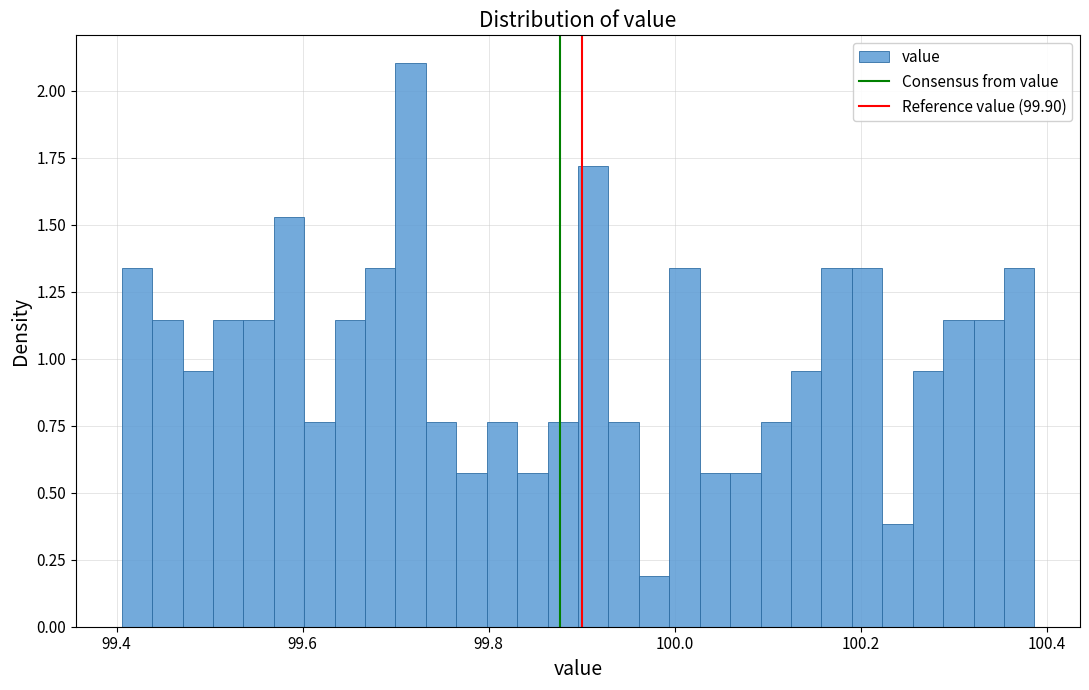

Around what value on the x-axis is the tallest bar? Give the approximate position of its centre, as read against the axis.

99.72